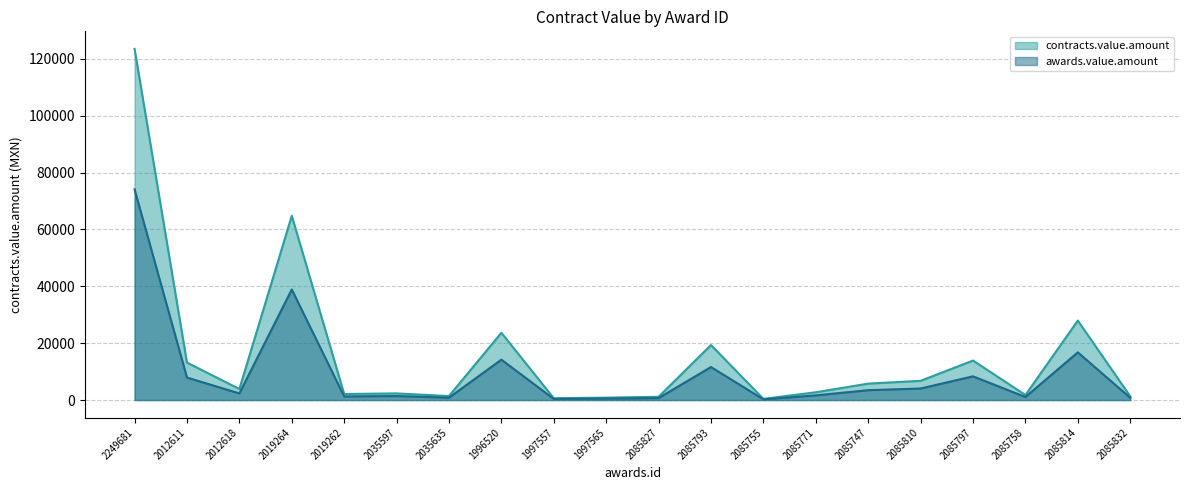

How many lines are shown in the chart?

2